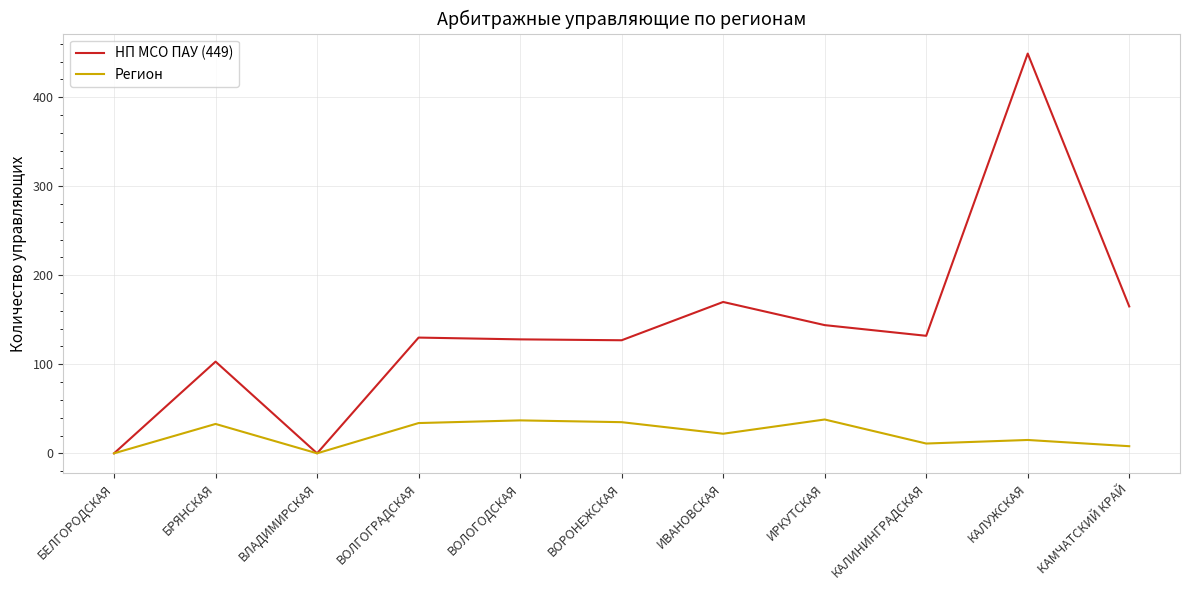

Rank the series by their maximum value, from highest to lowest.

НП МСО ПАУ (449), Регион